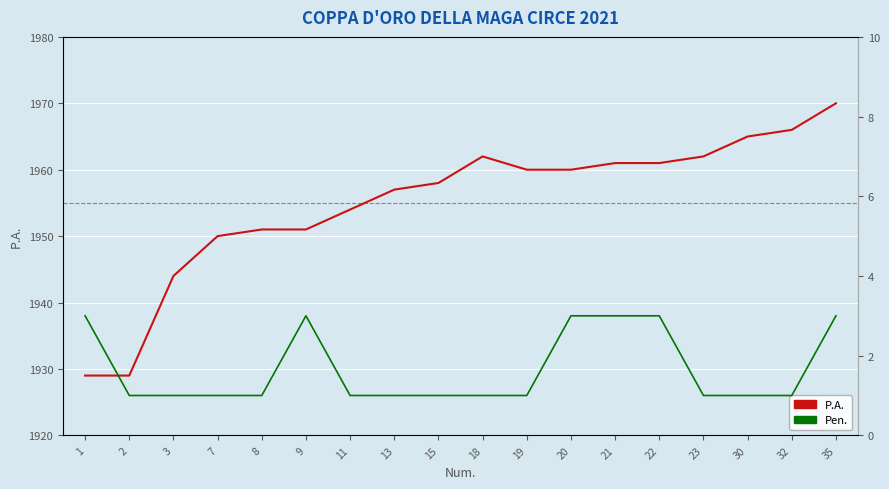

What is the difference between the P.A. values at 3 and 18?

18